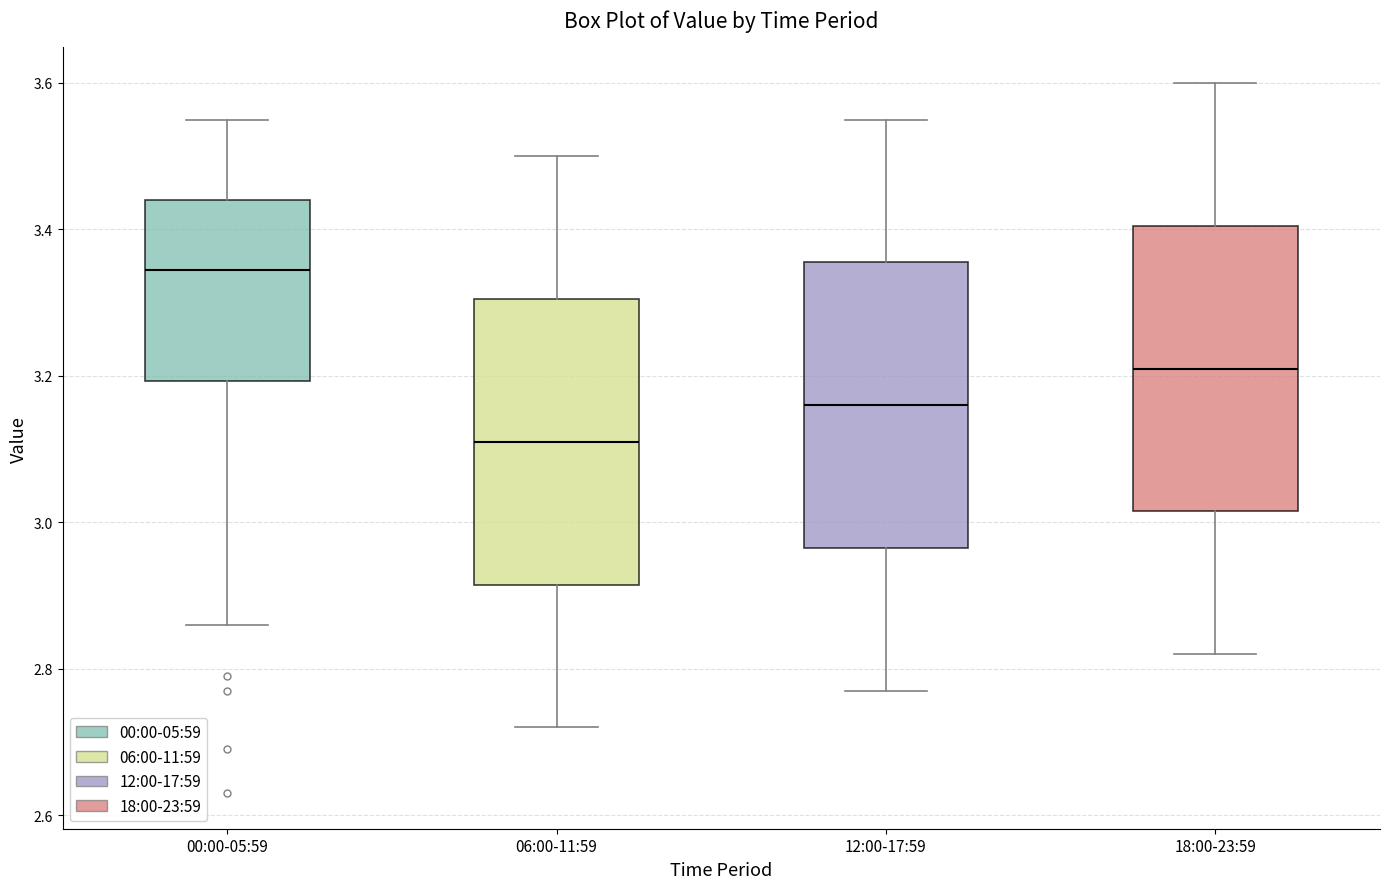

Reading left to right, transcribe this box plot: for each box, give where its median line is, the range the box spans, and where its two whiskers end, as read against the y-axis. The values are not printed on the chart, so give them approximately, as read against the axis.

00:00-05:59: median 3.34, box 3.20 to 3.44, whiskers 2.86 to 3.56
06:00-11:59: median 3.12, box 2.92 to 3.30, whiskers 2.72 to 3.50
12:00-17:59: median 3.16, box 2.96 to 3.36, whiskers 2.78 to 3.56
18:00-23:59: median 3.22, box 3.02 to 3.40, whiskers 2.82 to 3.60